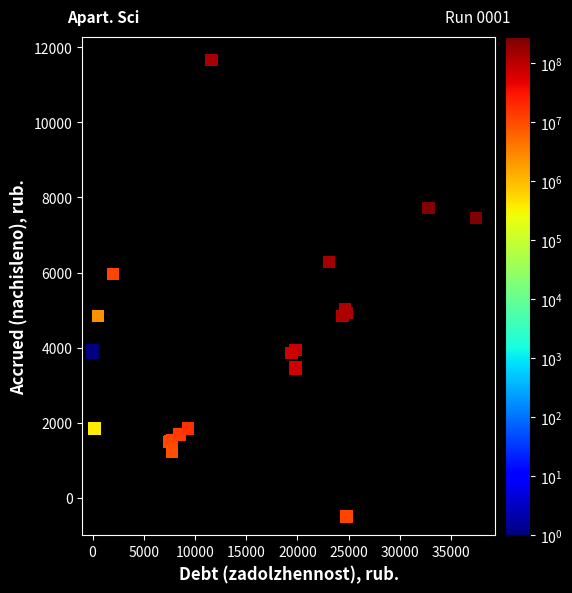

What Y value in the scatter plot is closest to 5585?

5964.0